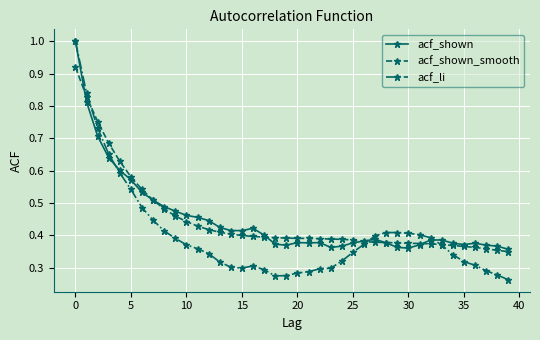

What is the highest value of the acf_shown series?

1.0